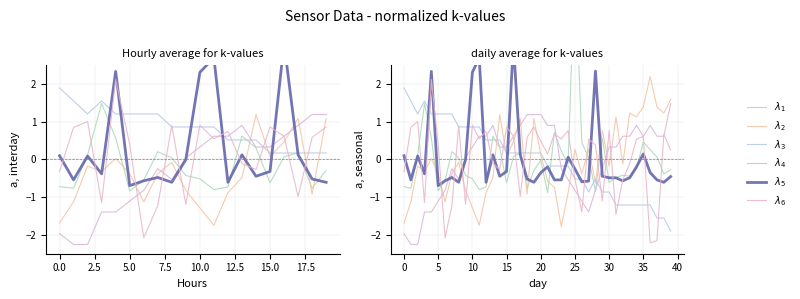

What is the minimum value for $\lambda_3$?

-1.9